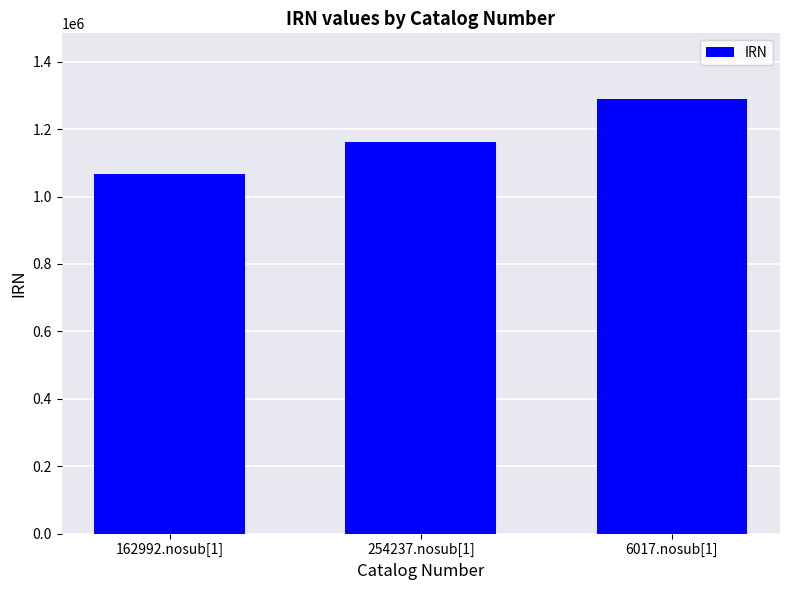

What is the minimum value shown in the chart?

1065959